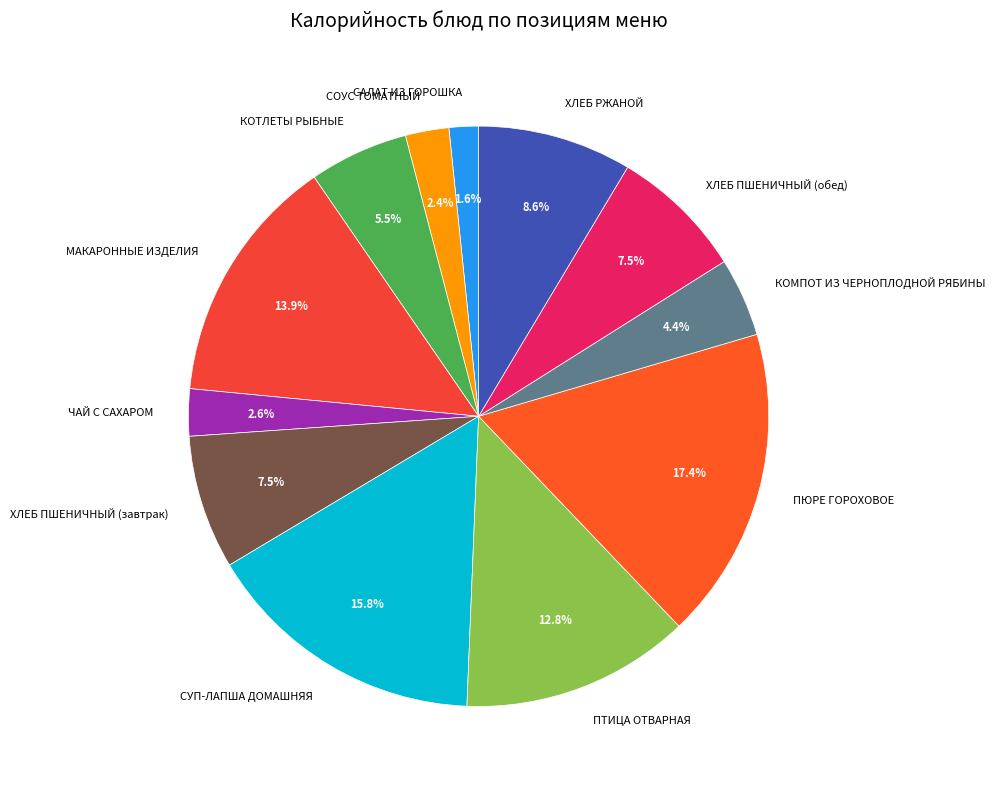

Between СОУС ТОМАТНЫЙ and КОТЛЕТЫ РЫБНЫЕ, which is larger?

КОТЛЕТЫ РЫБНЫЕ